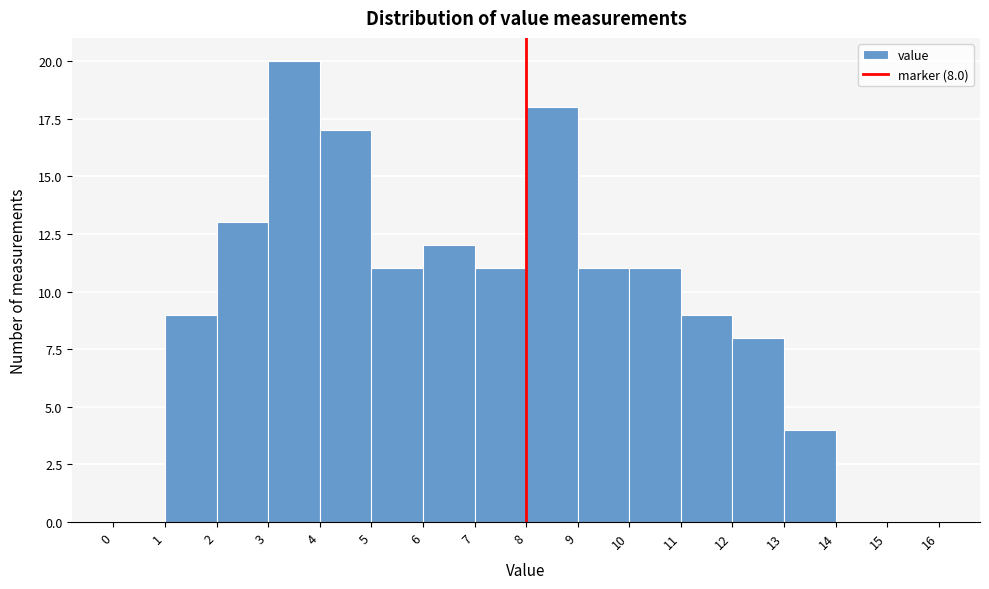

Which range on the x-axis has the tallest bar?

3 to 4